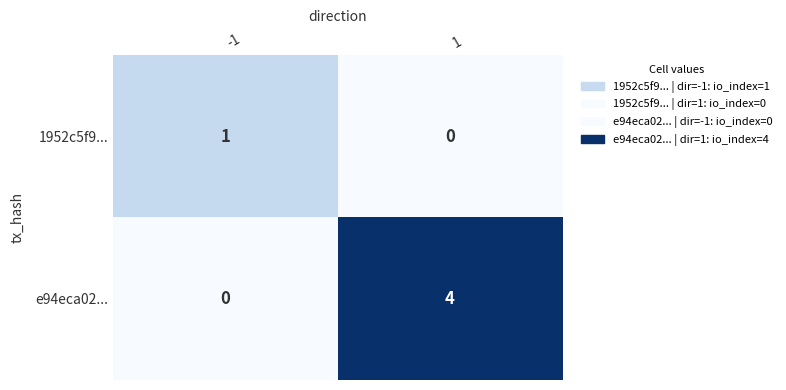

At how many categories does at least one series exceed 3?

1